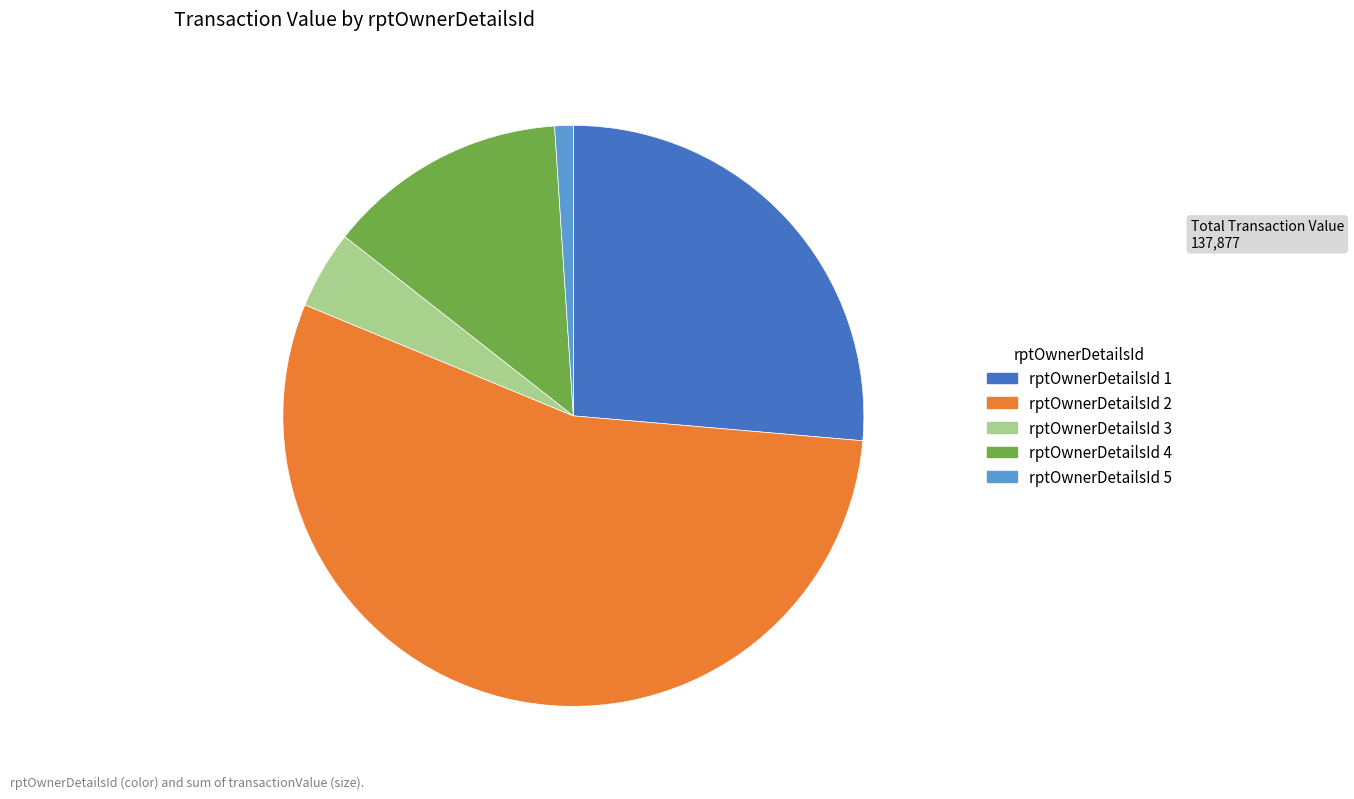

Is there a majority slice in this chart?

Yes